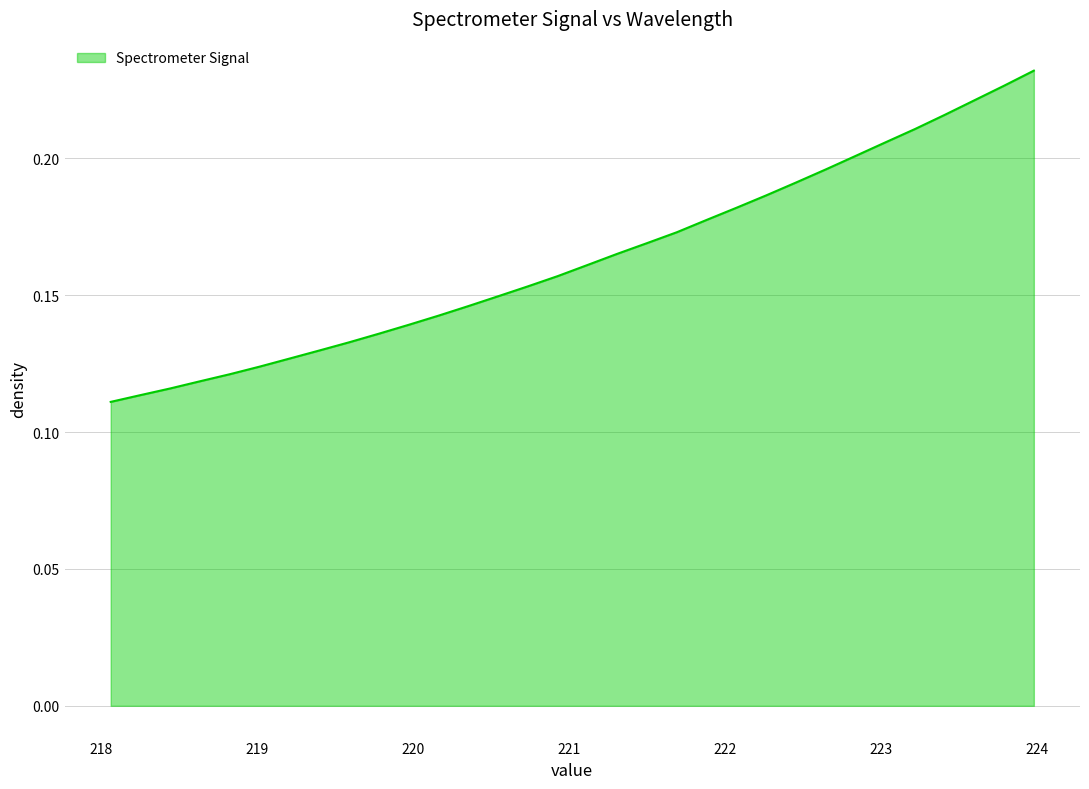

Is this an area chart (filled region under the line)?

Yes